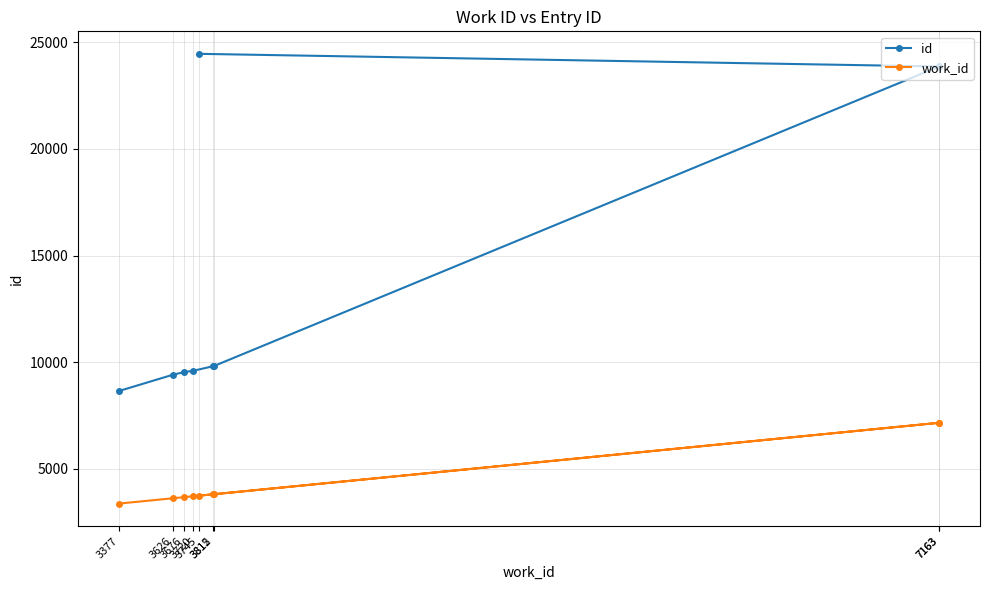

What is the label of the 8th point from the left?

7163